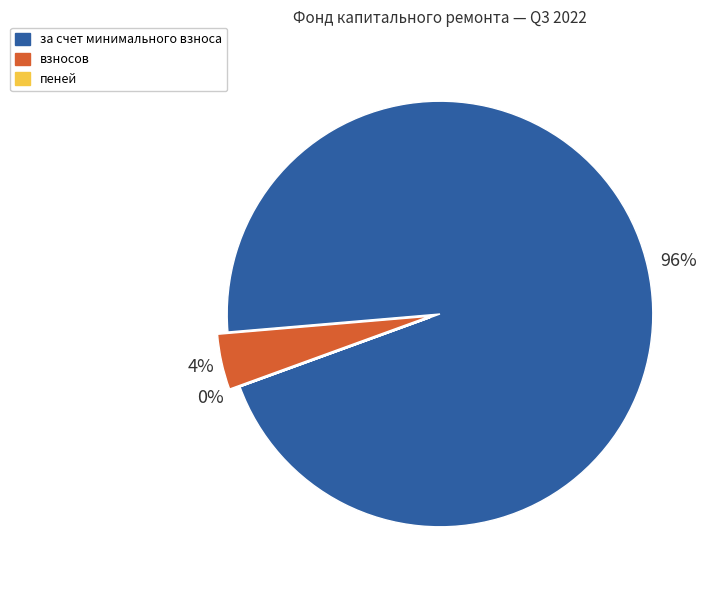

Is it true that за счет минимального взноса is 96% of the pie?

True